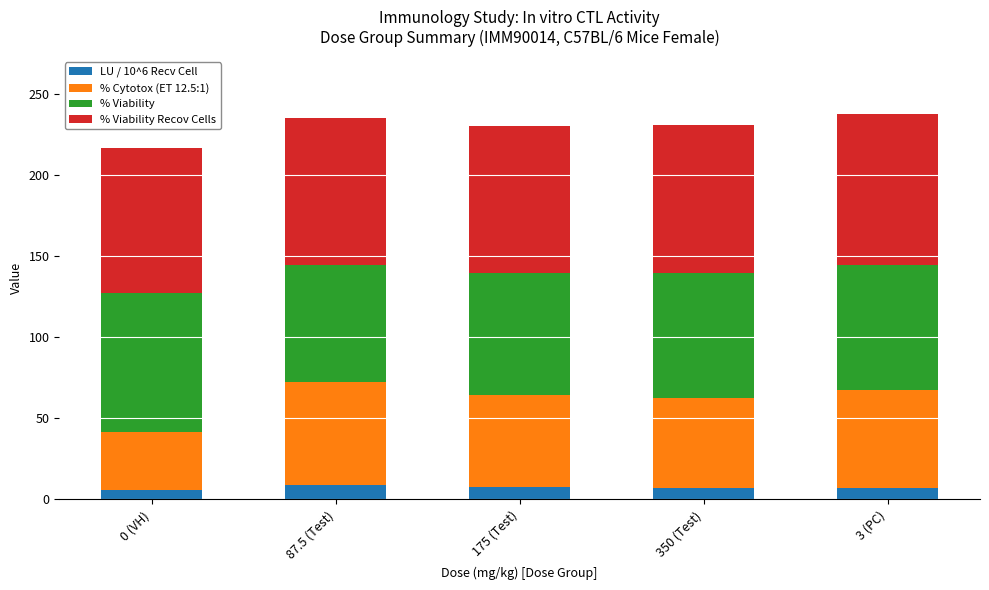

What is the difference between the second highest and minimum values in the LU / 10^6 Recv Cell series?

2.0